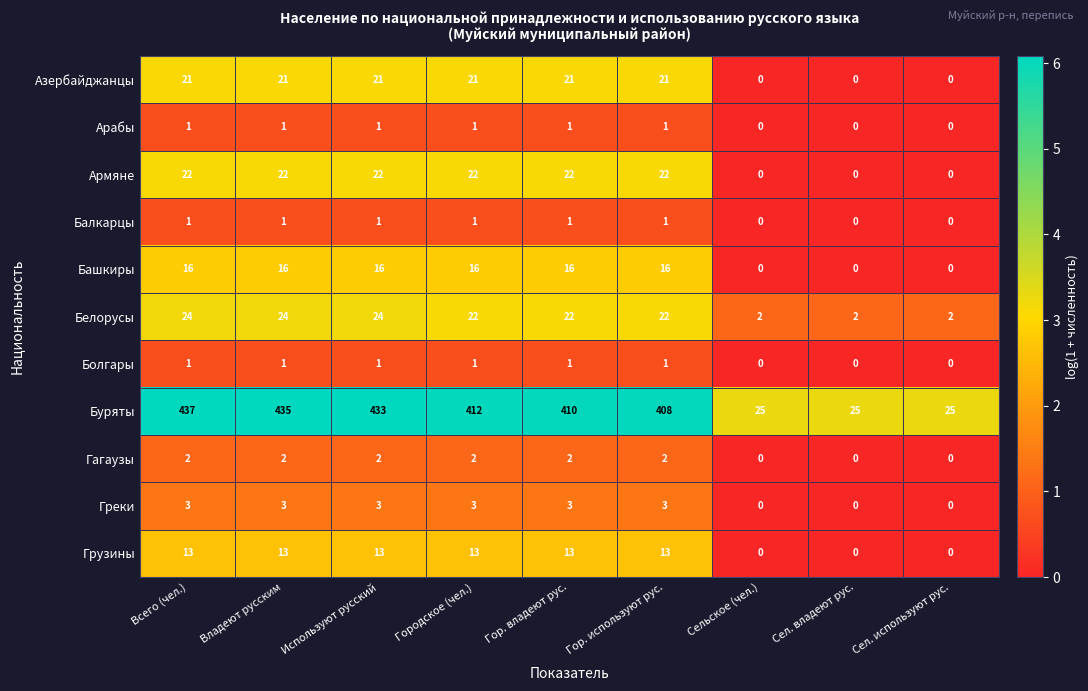

What is the highest value of the Белорусы series?

24